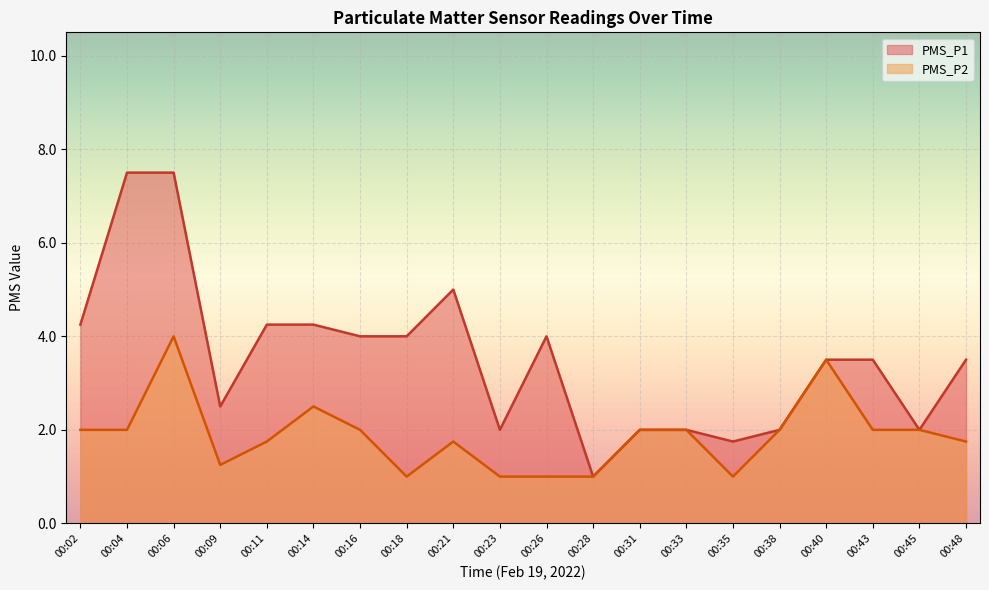

Reading right to left, transcribe all the data shown in this chart.

PMS_P1: 3.5	2.0	3.5	3.5	2.0	1.8	2.0	2.0	1.0	4.0	2.0	5.0	4.0	4.0	4.2	4.2	2.5	7.5	7.5	4.2
PMS_P2: 1.8	2.0	2.0	3.5	2.0	1.0	2.0	2.0	1.0	1.0	1.0	1.8	1.0	2.0	2.5	1.8	1.2	4.0	2.0	2.0